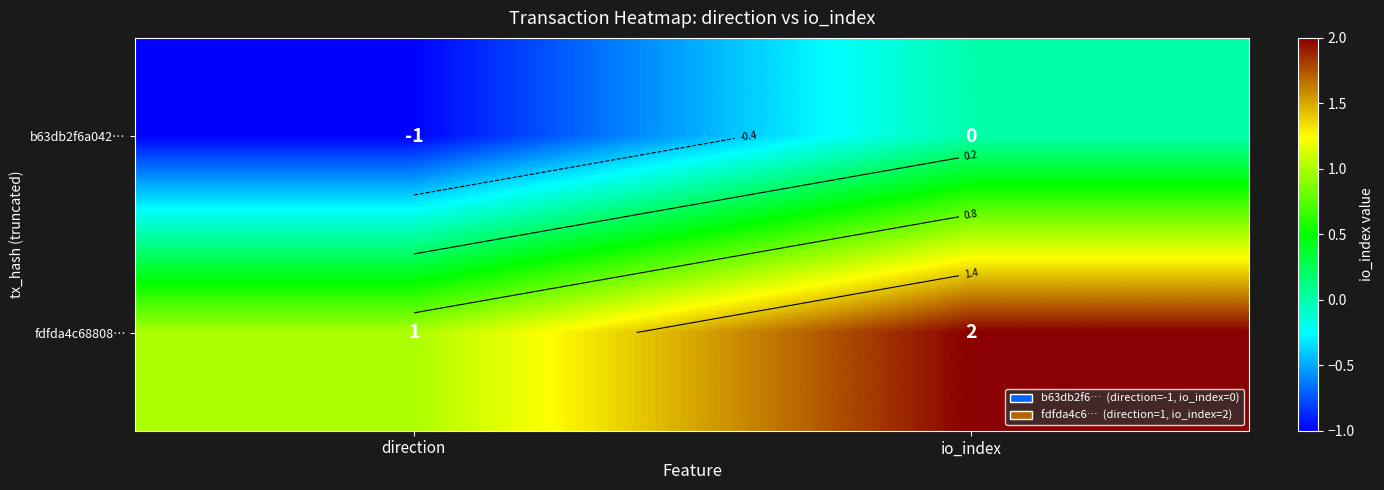

List the series in order of their peak value, highest first.

fdfda4c68808…, b63db2f6a042…